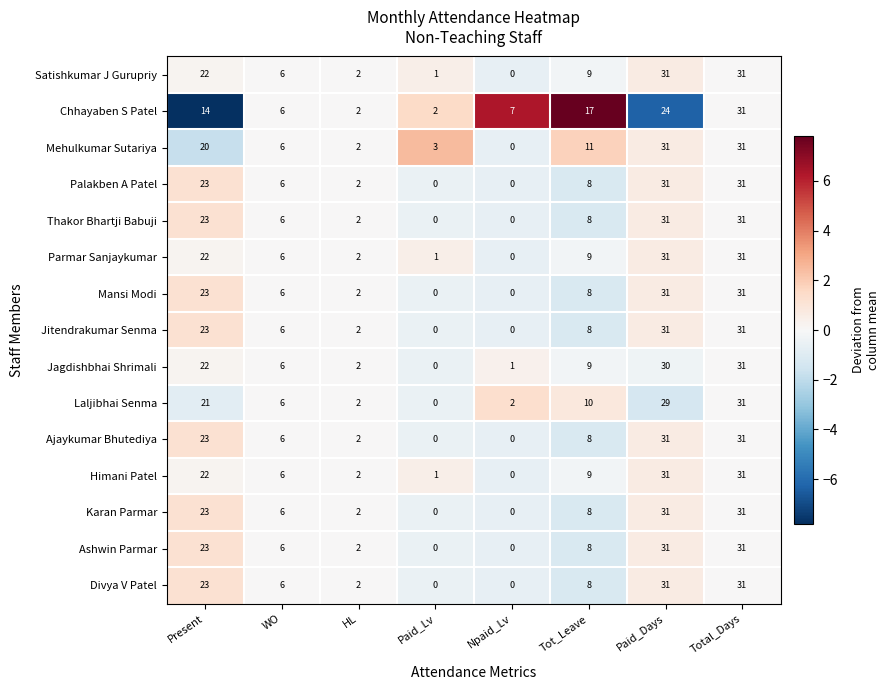

What is the greatest value displayed?

31